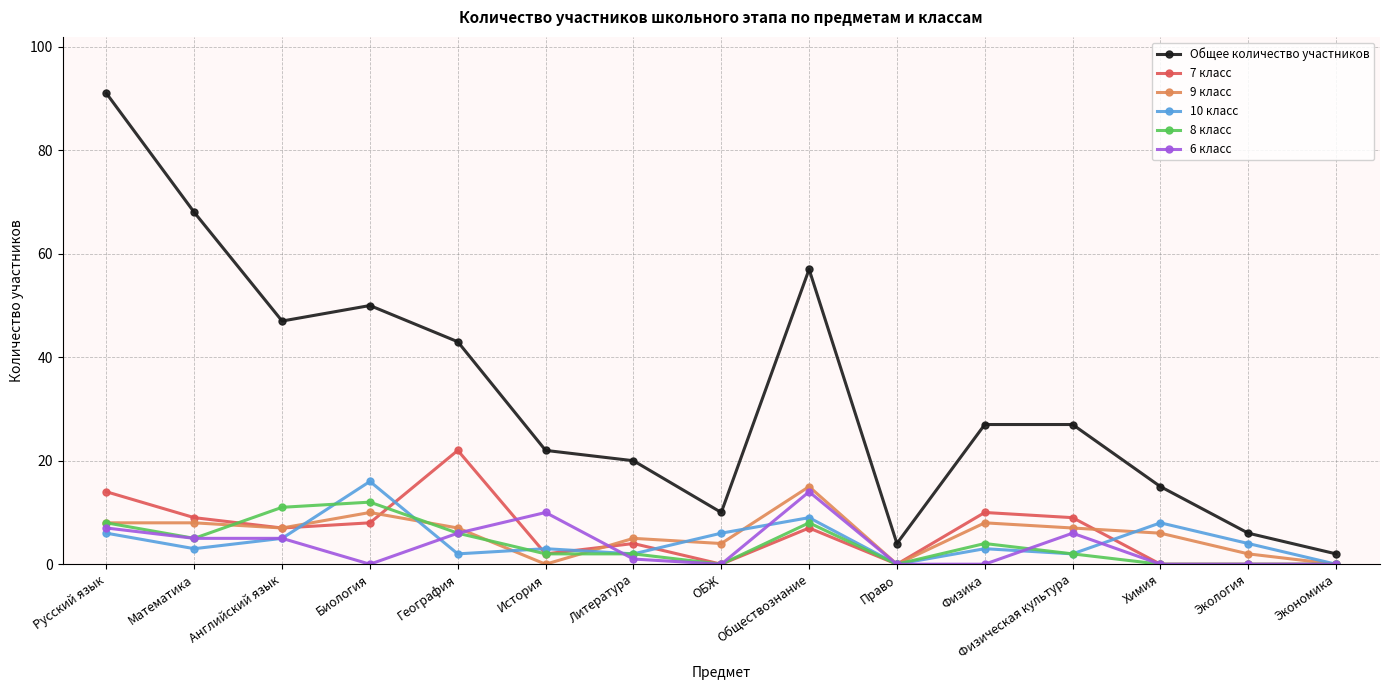

What is the spread (max minus min) of values at Экология?

6